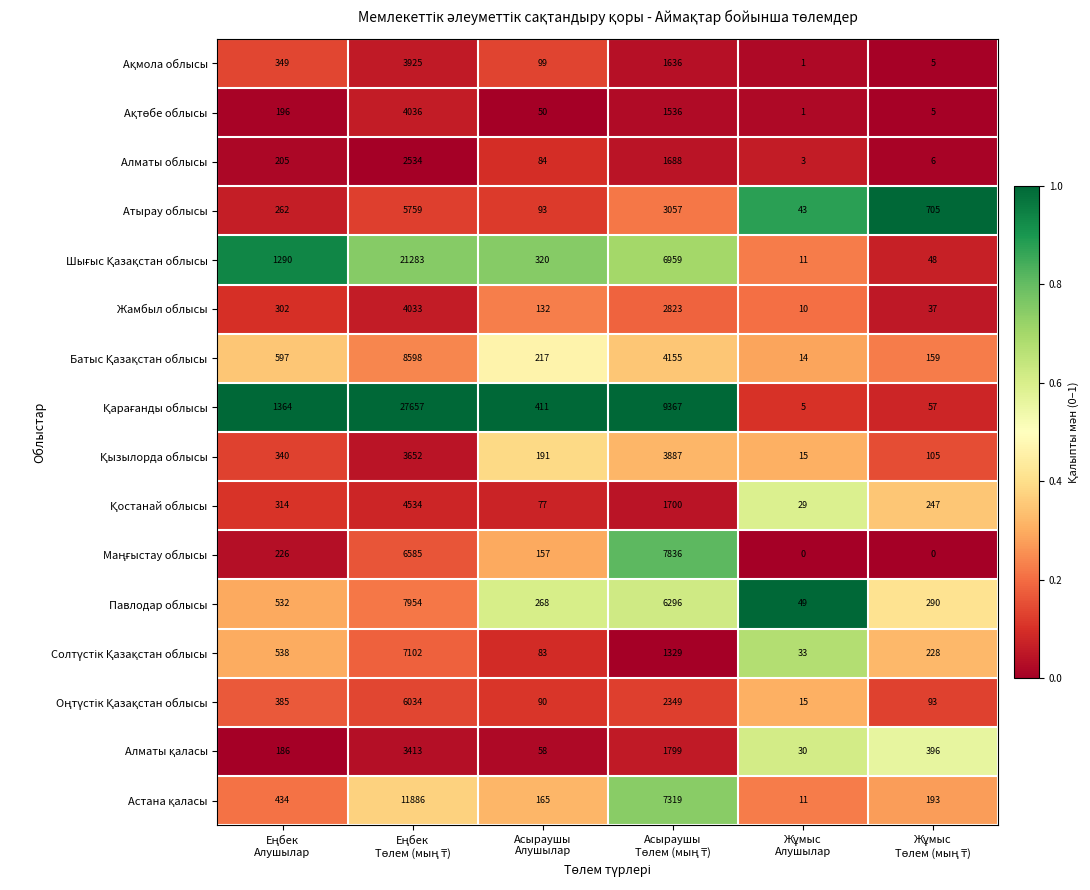

What is the difference between the maximum and second lowest values in the Жамбыл облысы series?

3996